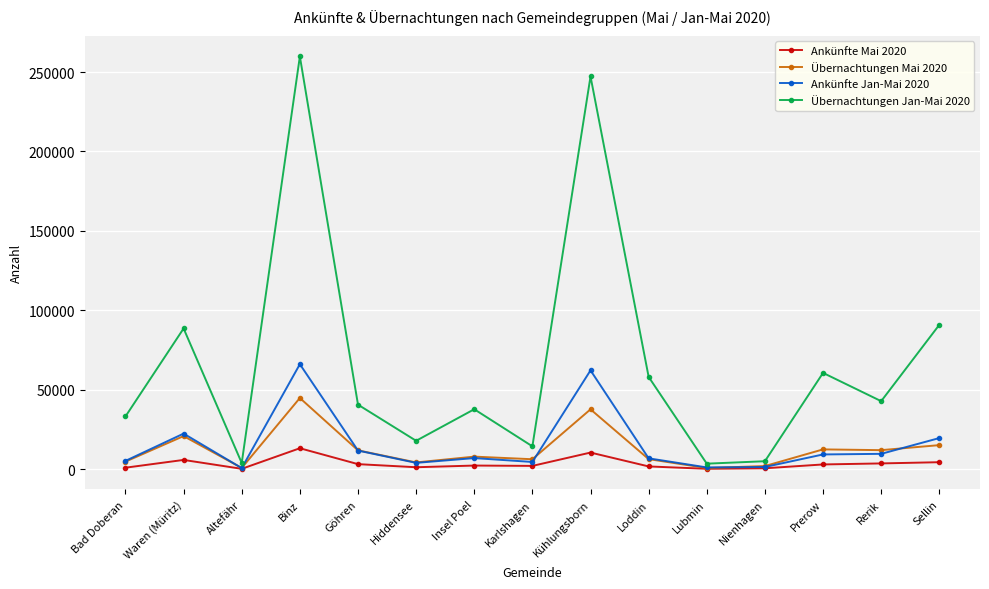

Is it true that Ankünfte Mai 2020 equals 2028 at Karlshagen?

True